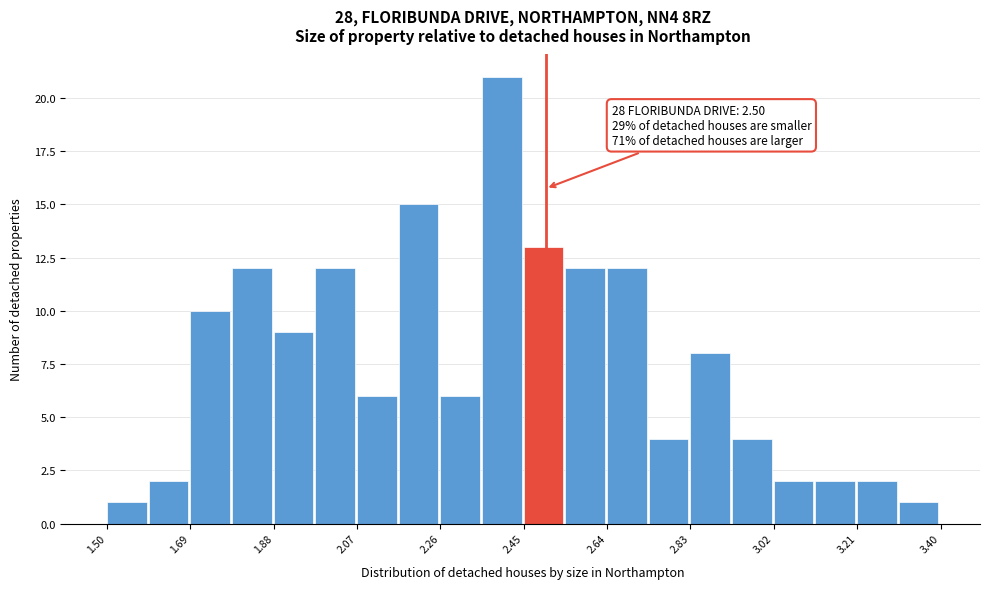

Which range on the x-axis has the tallest bar?

2.355 to 2.450